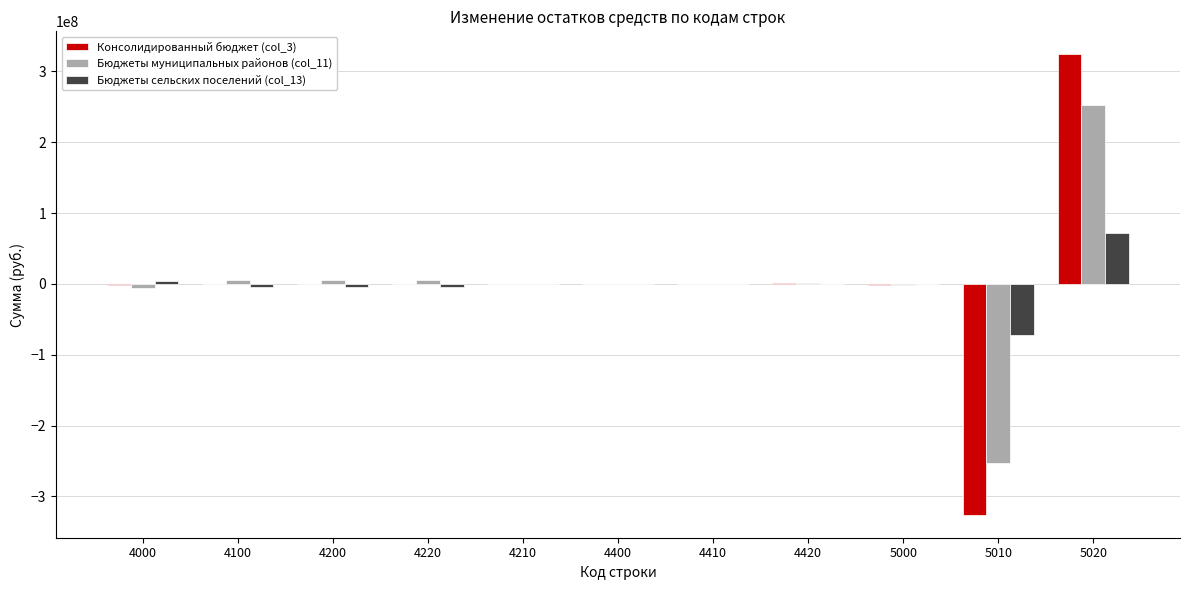

What is the difference between the Консолидированный бюджет (col_3) values at 4420 and 4200?

695438.2